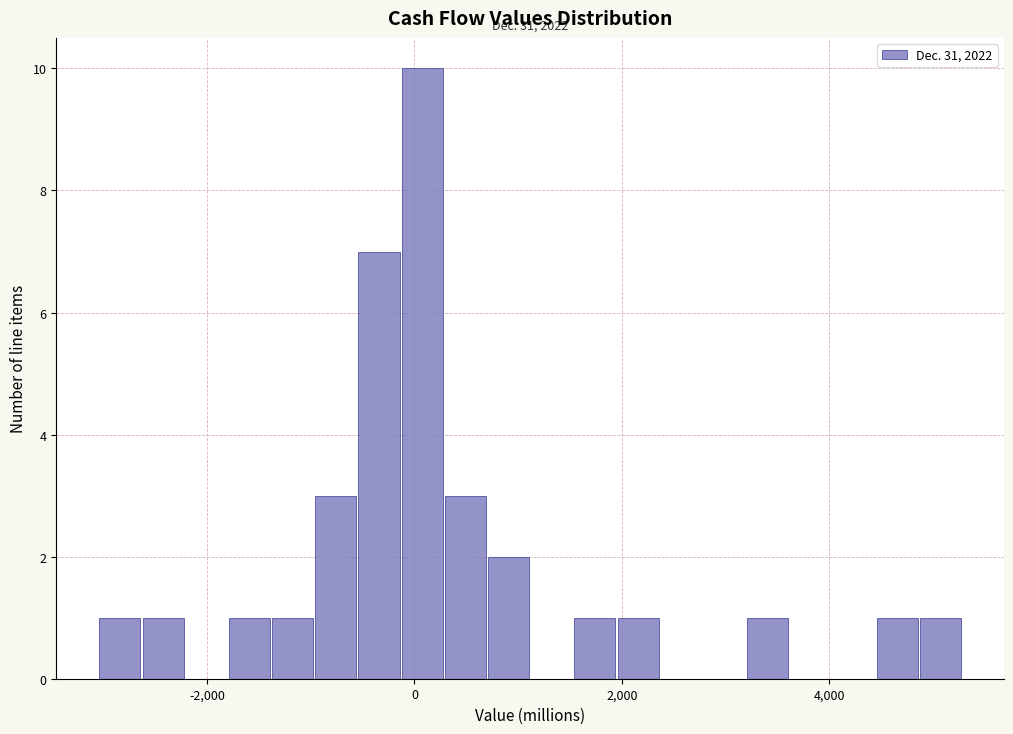

Read against the x-axis, roughly where is the centre of the tallest bar?

0